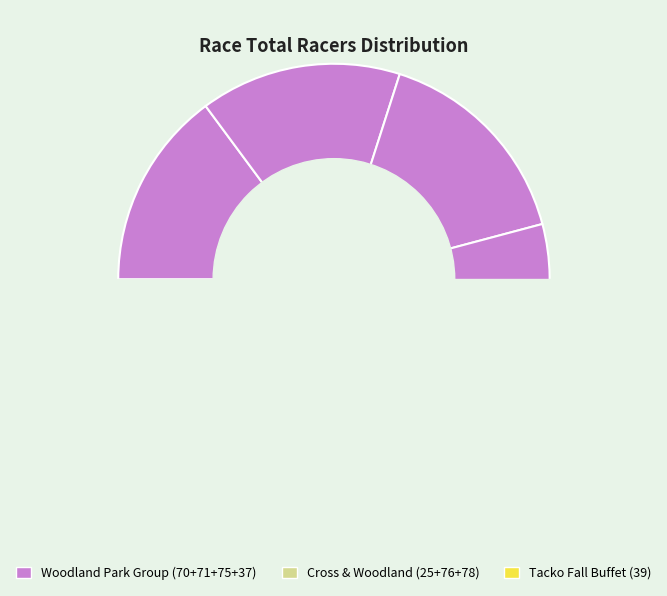

Combined, do MFG CX - Woodland Park GP and Woodland Park account for over 50%?

No